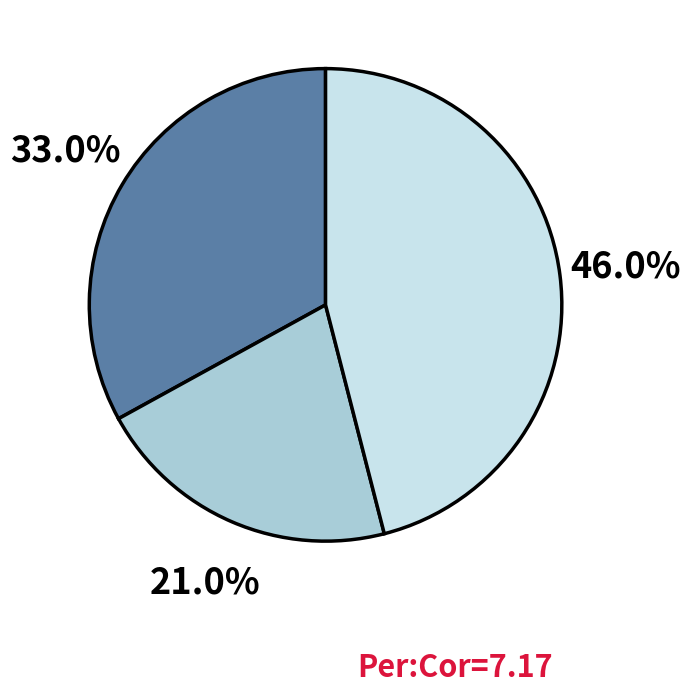

How many slices are in this pie chart?

3